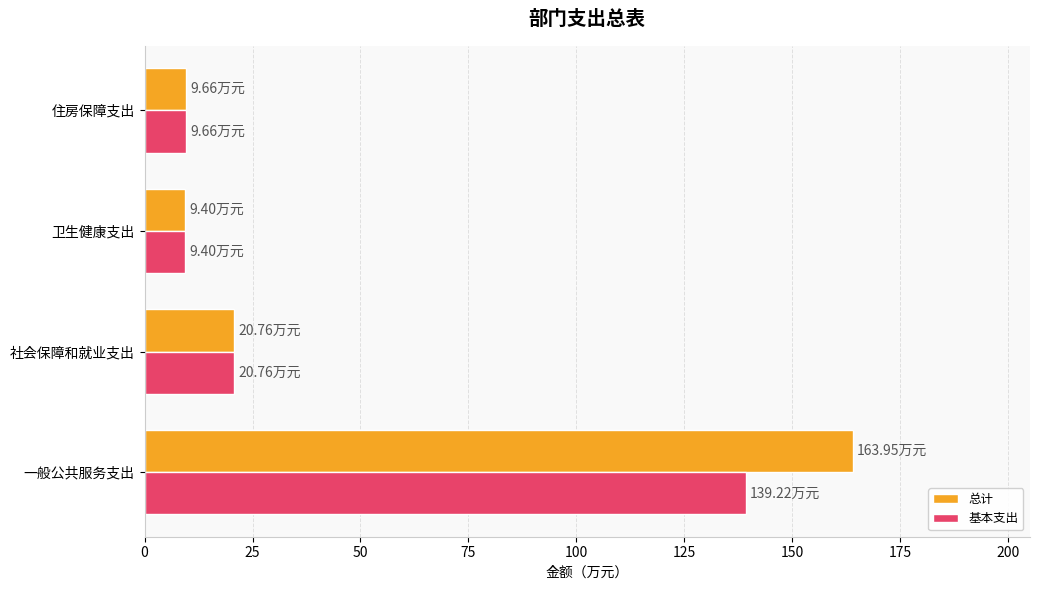

Which series changed the most between 一般公共服务支出 and 社会保障和就业支出?

总计